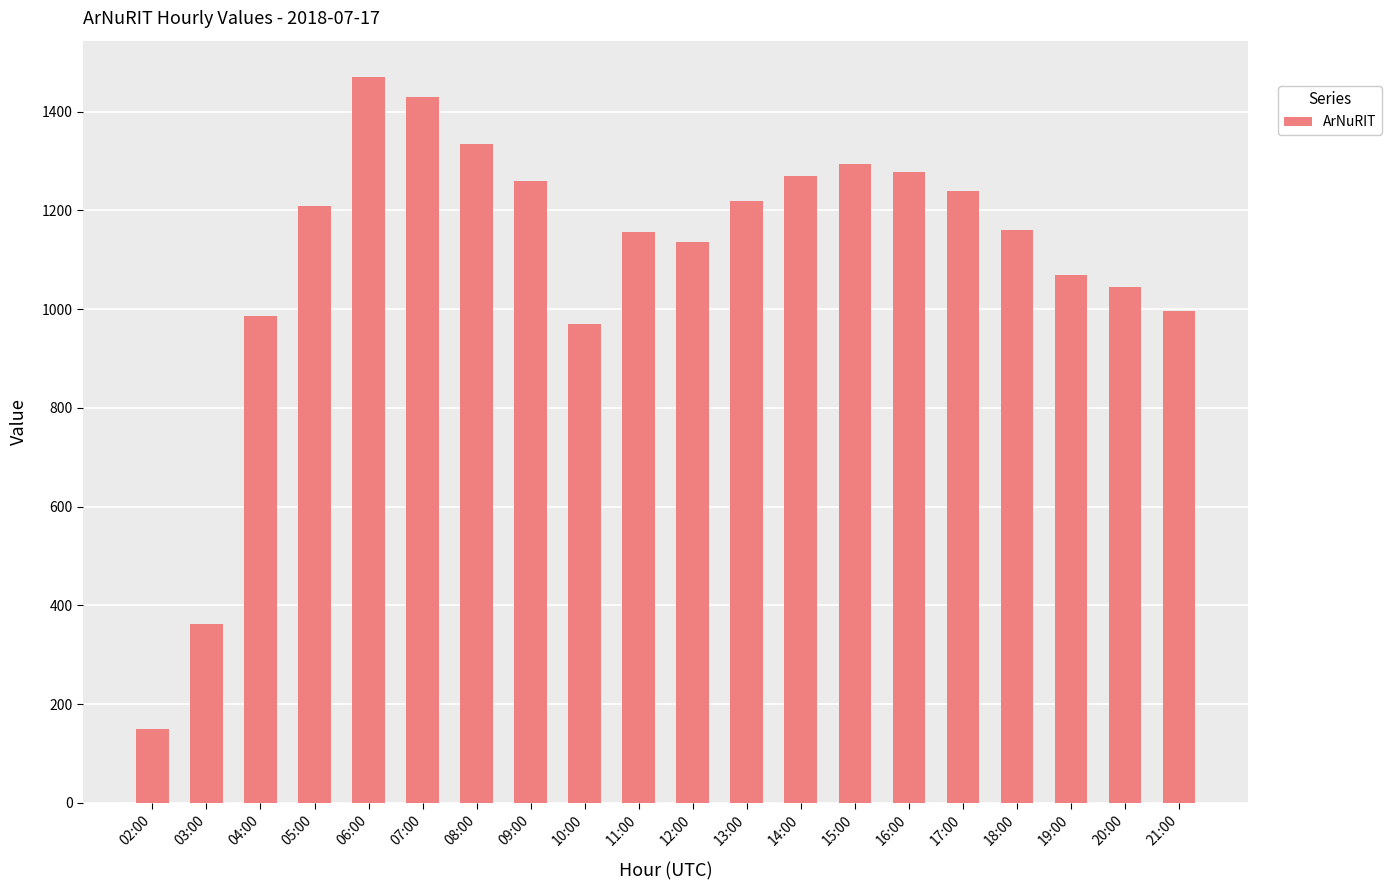

What position from the right is 08:00?

14